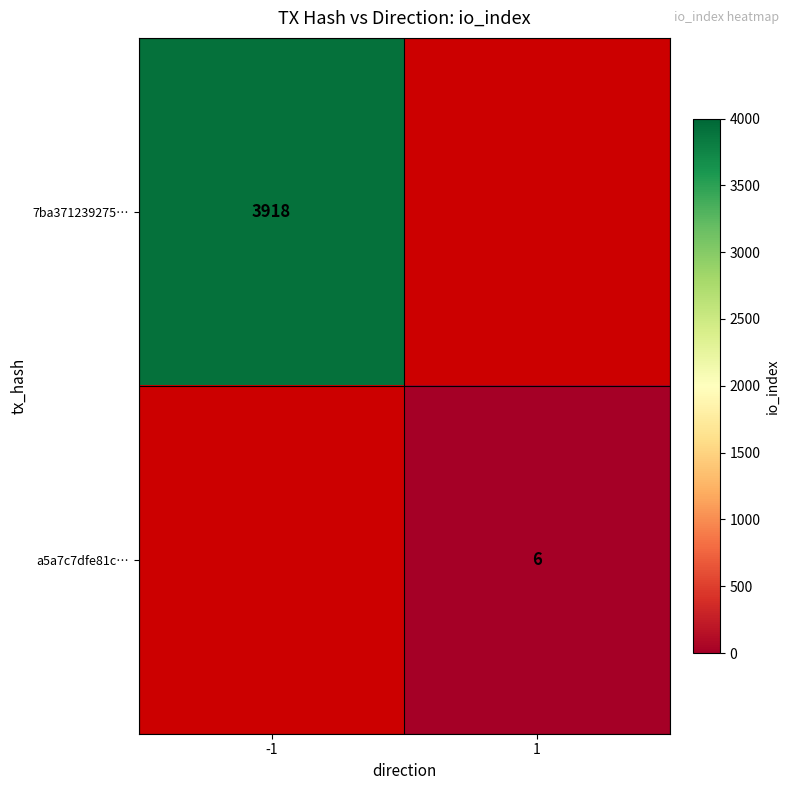

The a5a7c7dfe81c… series shows 3 at 1. True or false?

False